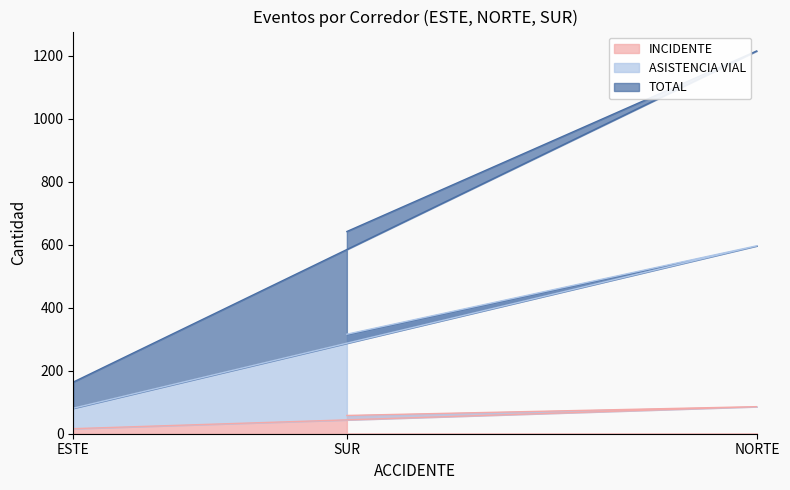

What is the maximum value for INCIDENTE?

86